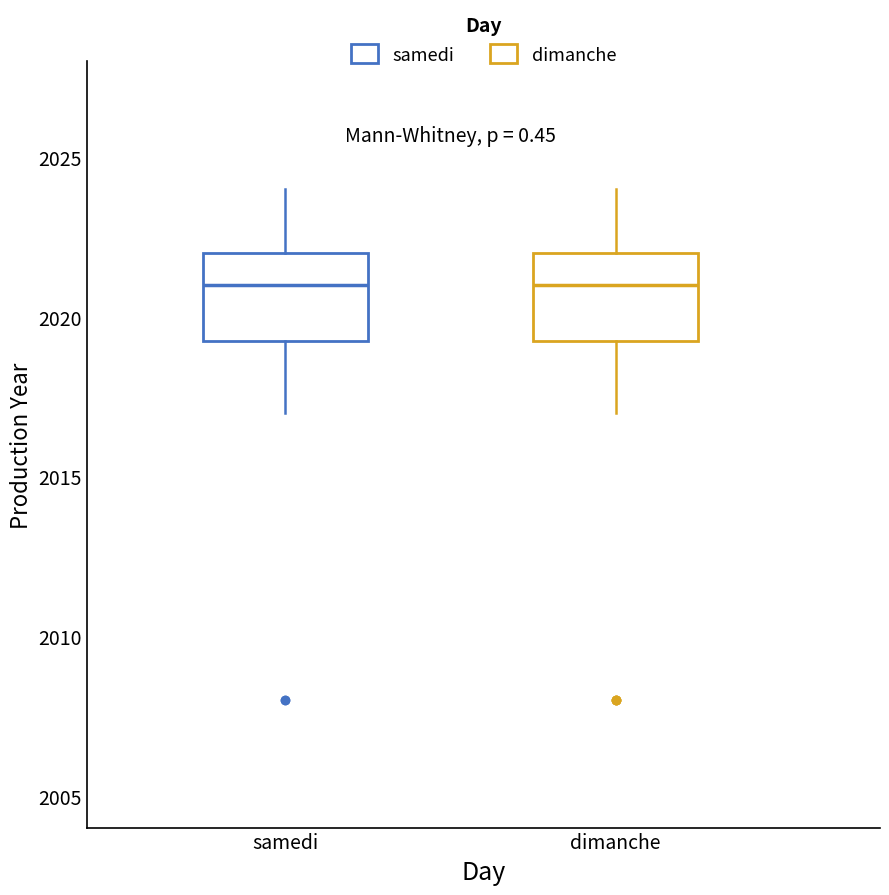

Reading left to right, transcribe this box plot: for each box, give where its median line is, the range the box spans, and where its two whiskers end, as read against the y-axis. The values are not printed on the chart, so give them approximately, as read against the axis.

samedi: median 2021.0, box 2019.5 to 2022.0, whiskers 2017.0 to 2024.0
dimanche: median 2021.0, box 2019.5 to 2022.0, whiskers 2017.0 to 2024.0